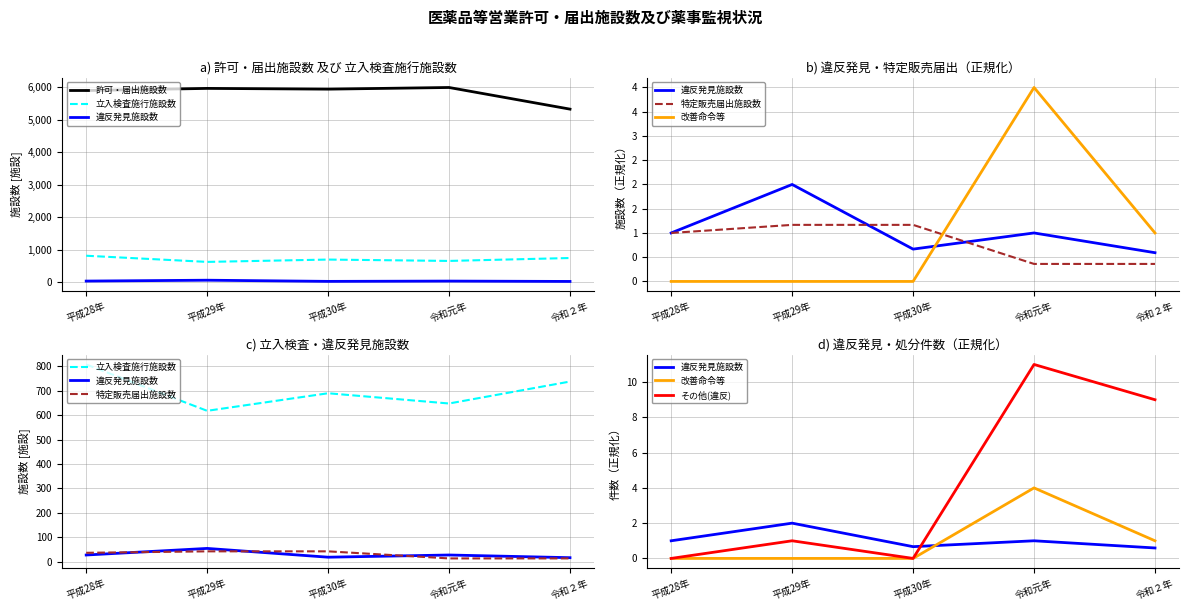

What are all the series names shown in the legend?

許可・届出施設数, 立入検査施行施設数, 違反発見施設数, 特定販売届出施設数, 改善命令等, その他(違反)